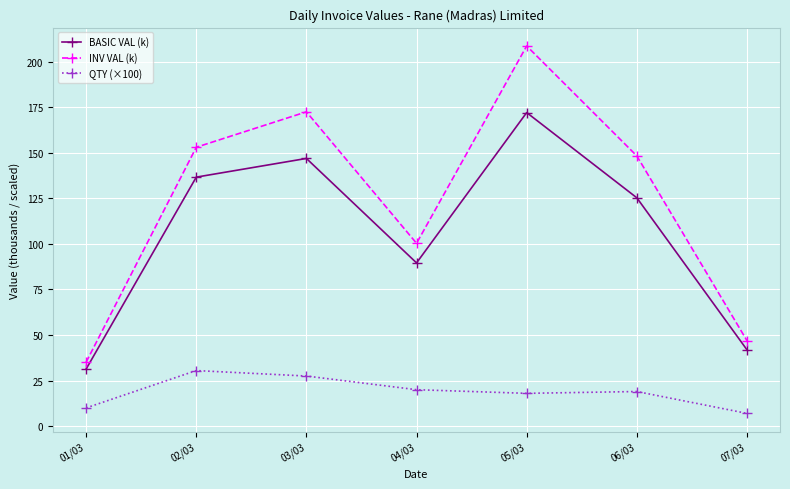

What is the lowest value of the QTY (×100) series?

7.0